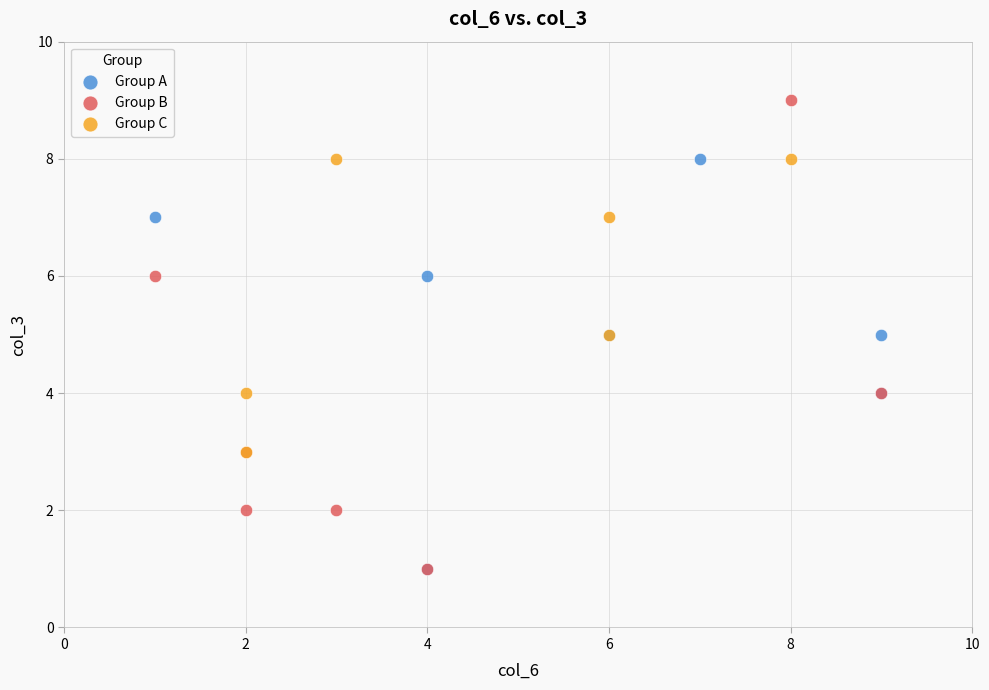

What are all the series names shown in the legend?

Group A, Group B, Group C